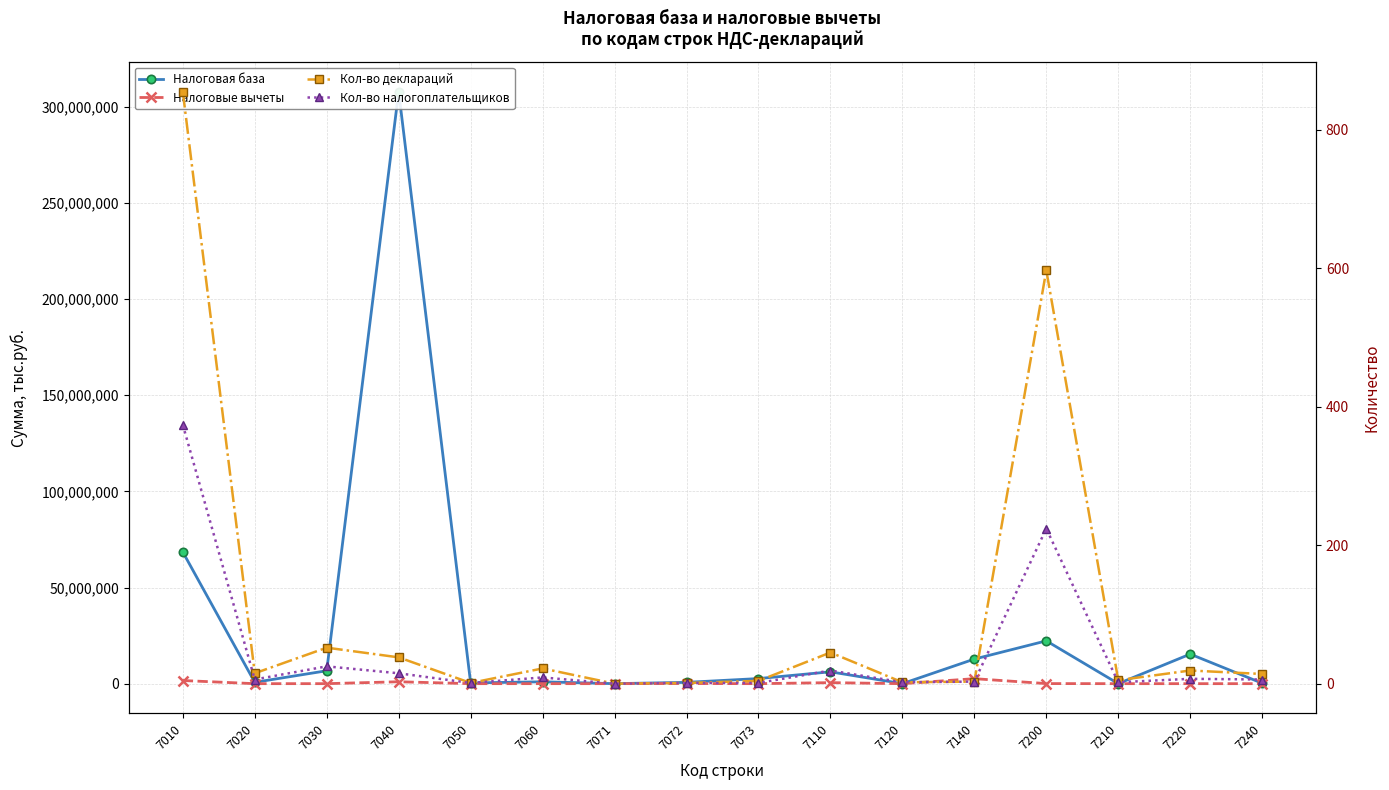

Is the value of Налоговые вычеты at 7110 greater than the value of Налоговая база at 7200?

No